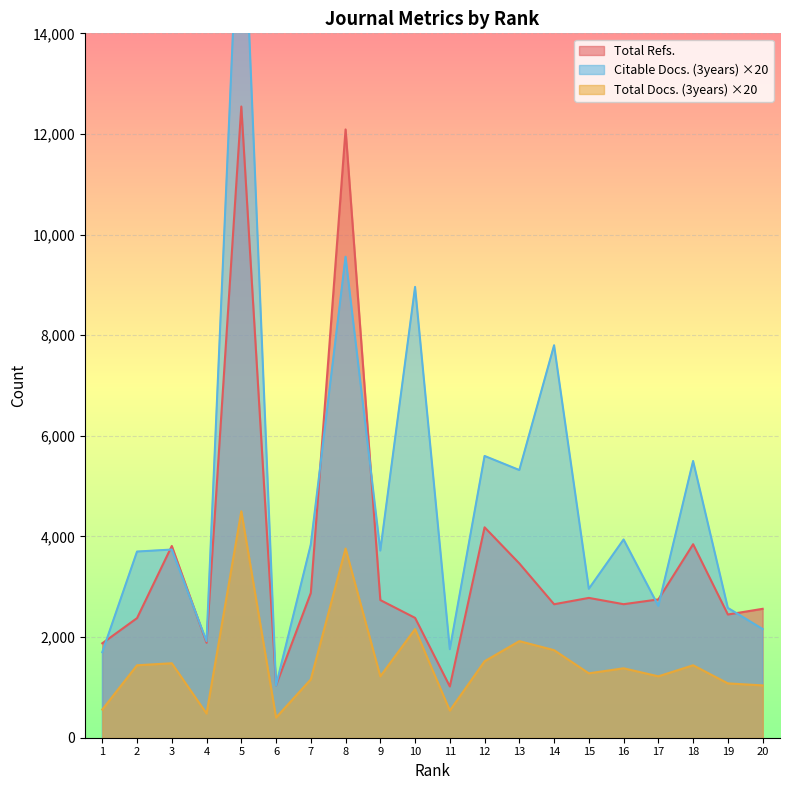

At which category does Total Refs. reach its first local valley?

4